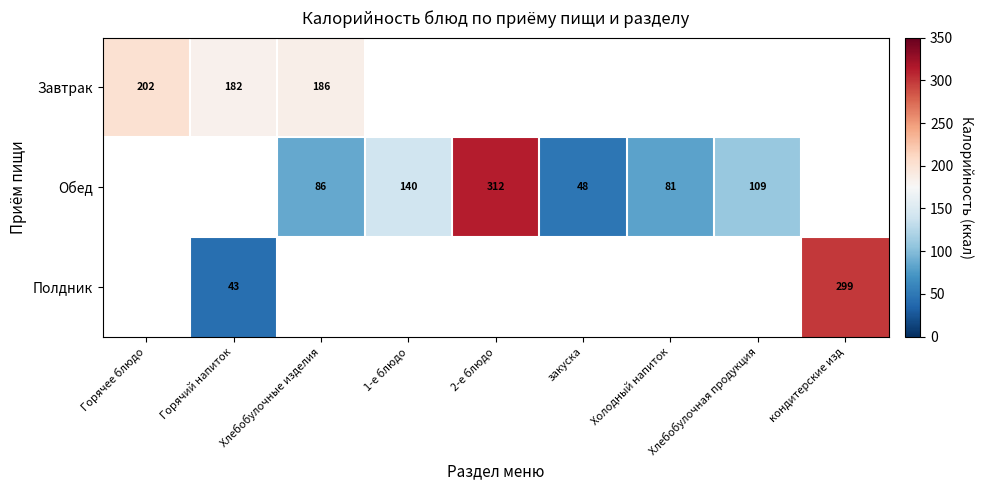

The value of Обед at закуска is 14.1. True or false?

False